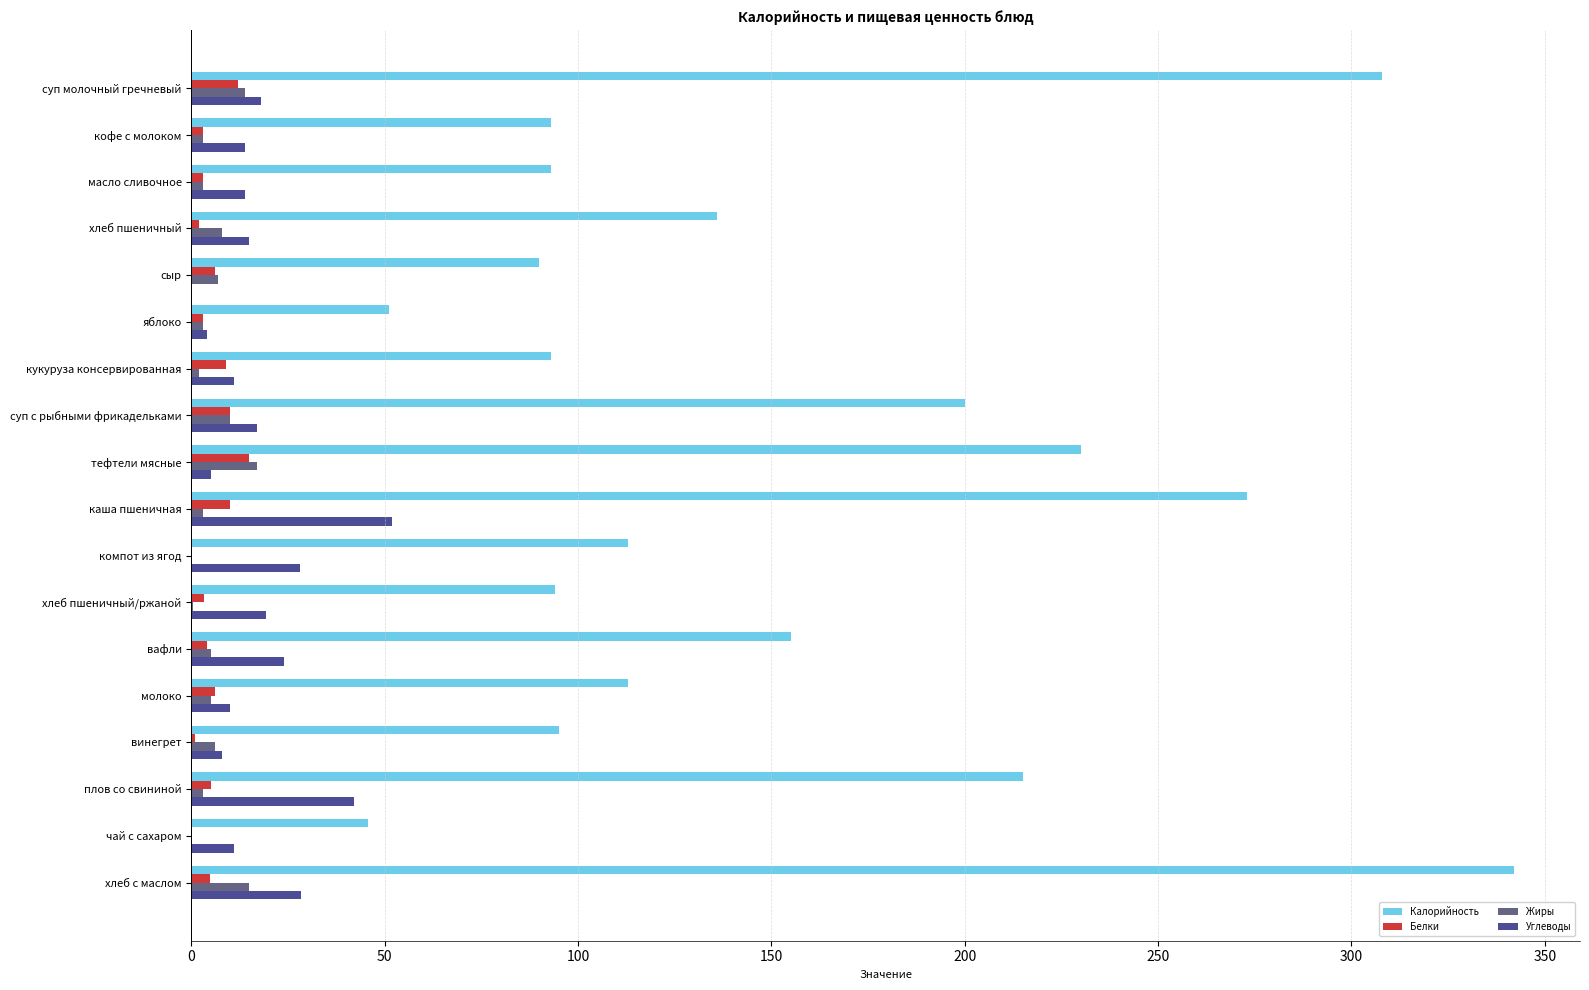

Is the value of Калорийность at вафли greater than the value of Углеводы at плов со свининой?

Yes